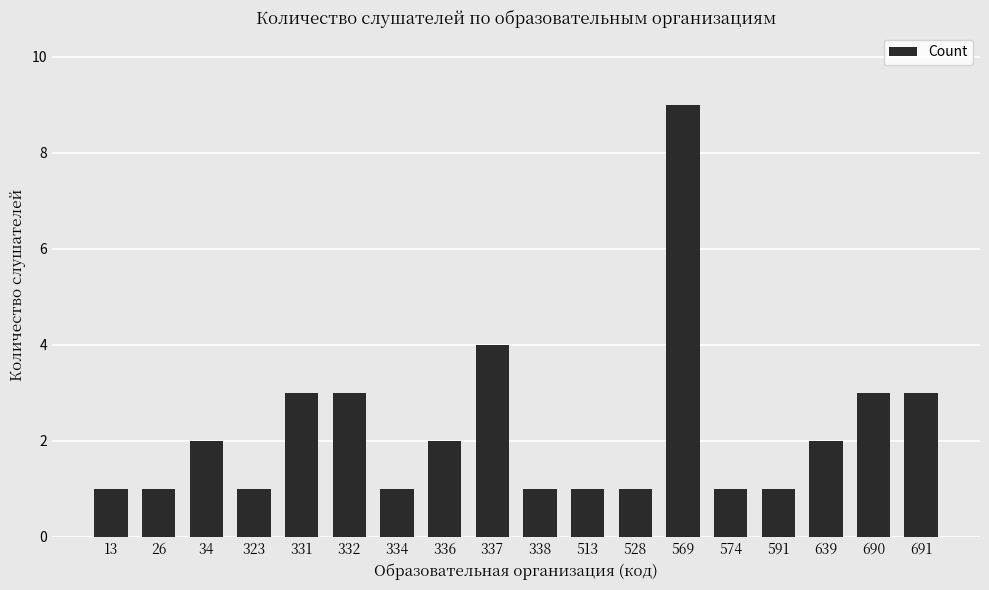

Reading left to right, what are all the values shown in this chart?

13=1	26=1	34=2	323=1	331=3	332=3	334=1	336=2	337=4	338=1	513=1	528=1	569=9	574=1	591=1	639=2	690=3	691=3